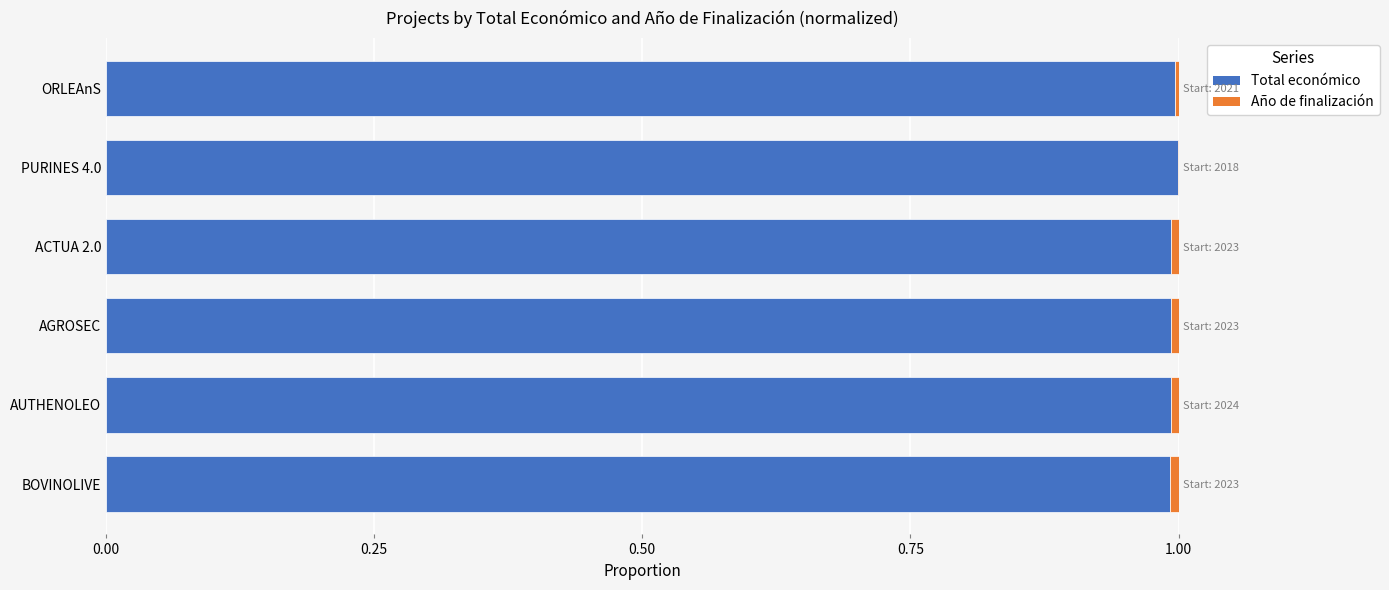

What are all the series names shown in the legend?

Total económico, Año de finalización